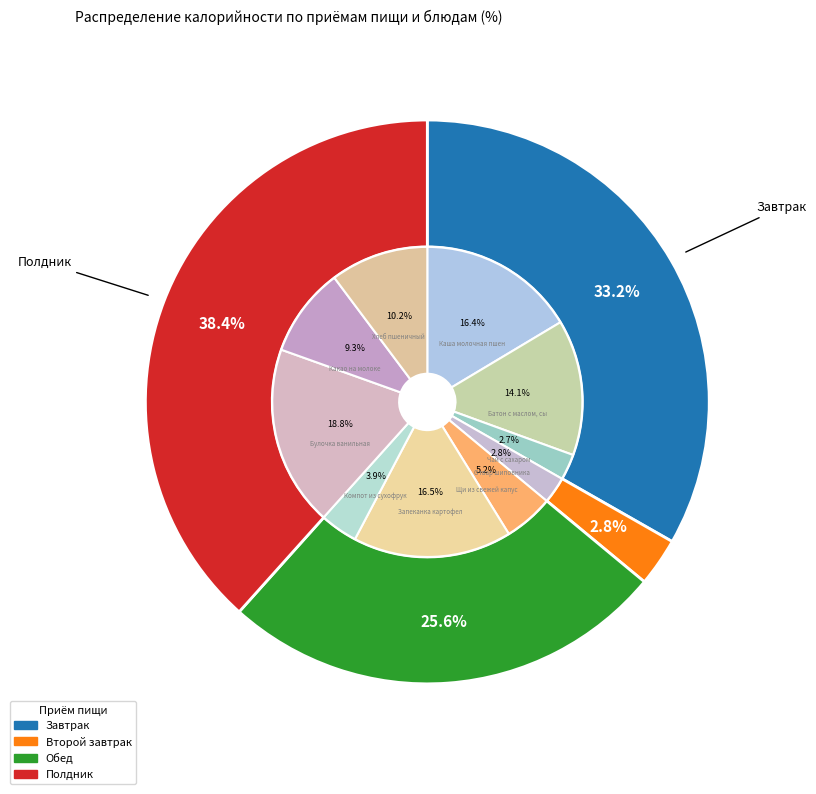

Is there any slice that represents more than half of the pie?

No